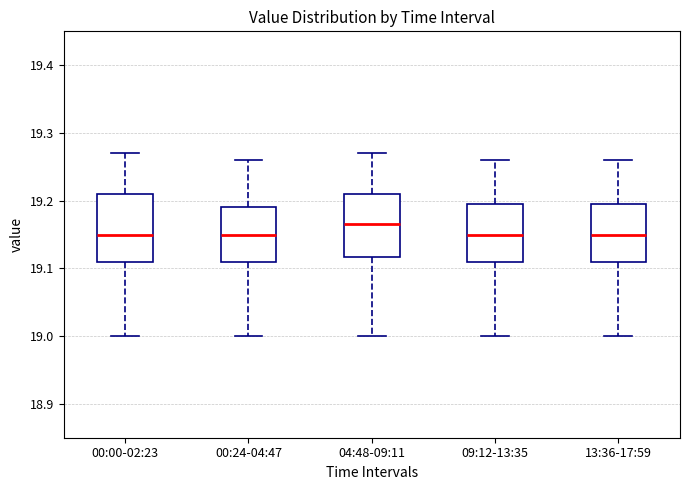

Where does the upper whisker of the box for 00:24-04:47 end on the y-axis? The values are not printed on the chart, so give them approximately, as read against the axis.

19.26